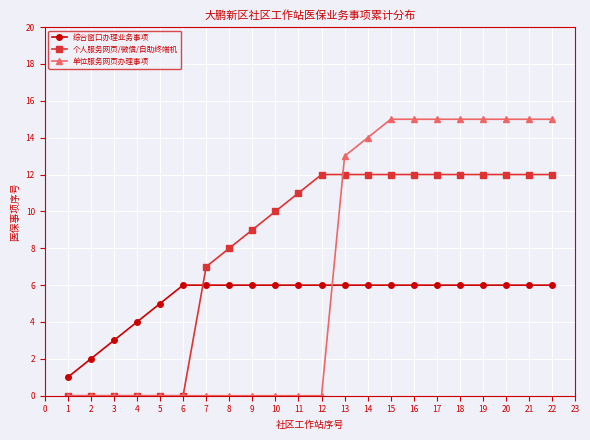

List the series in order of their overall mean, highest first.

个人服务网页/微信/自助终端机, 单位服务网页办理事项, 综合窗口办理业务事项